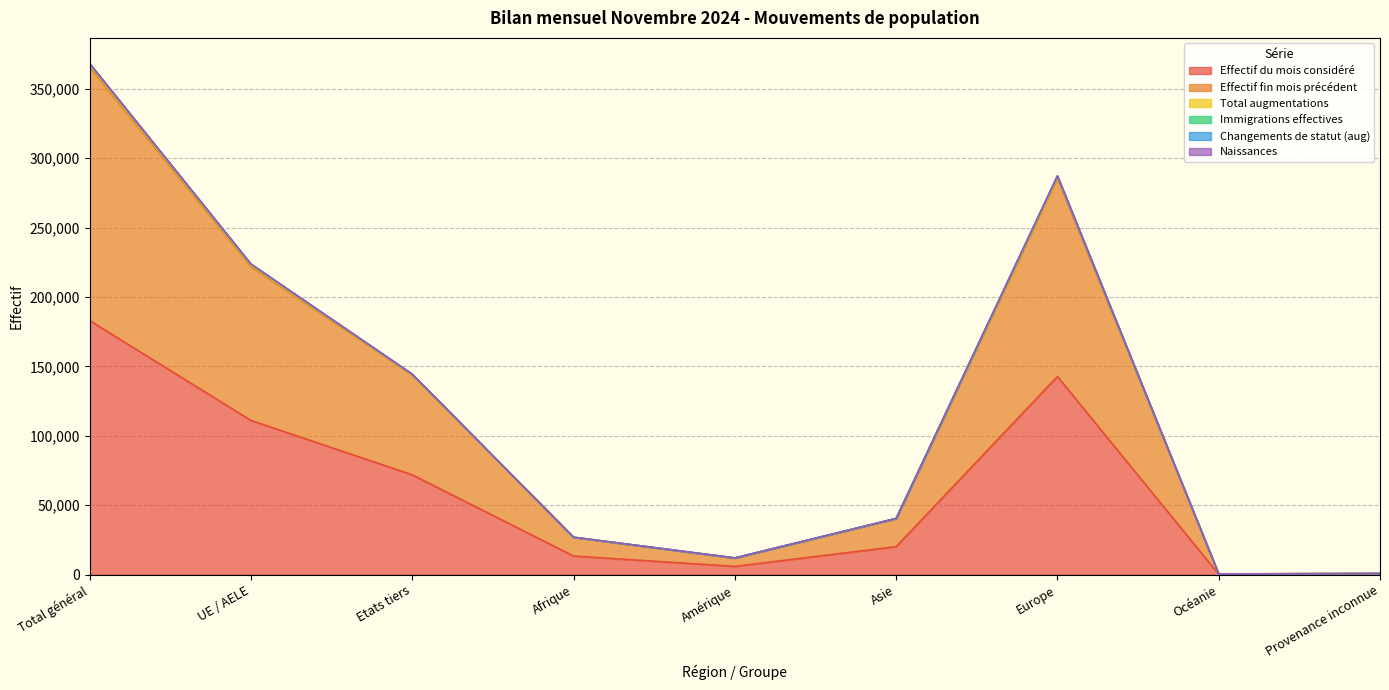

True or false: Effectif du mois considéré and Effectif fin mois précédent intersect in this chart.

False